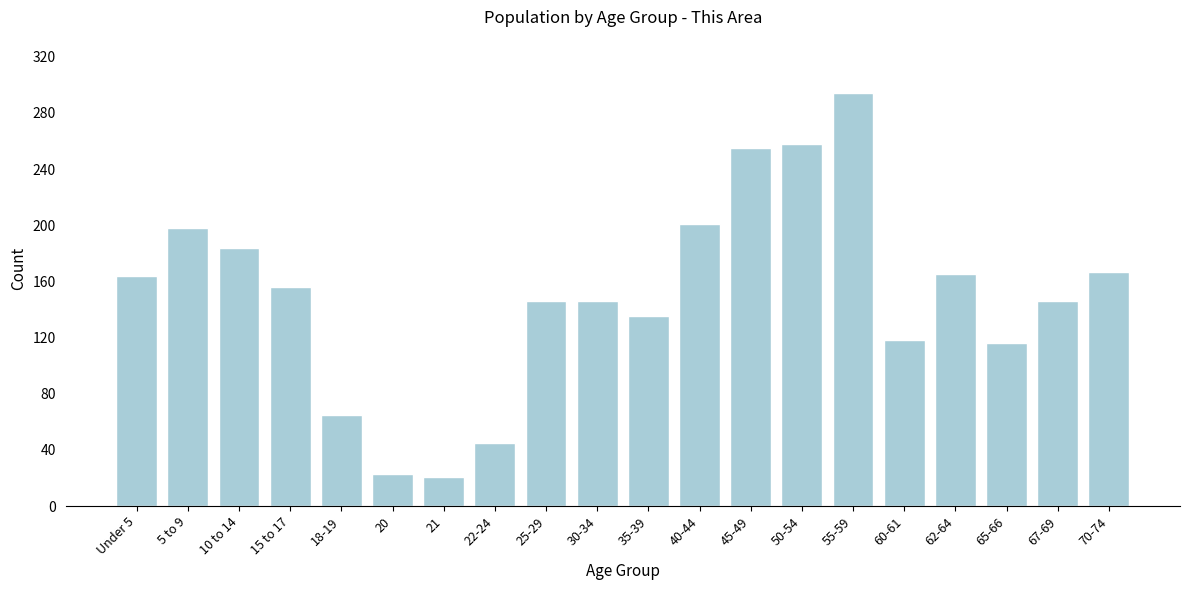

Is it true that the value at 70-74 is 279?

False